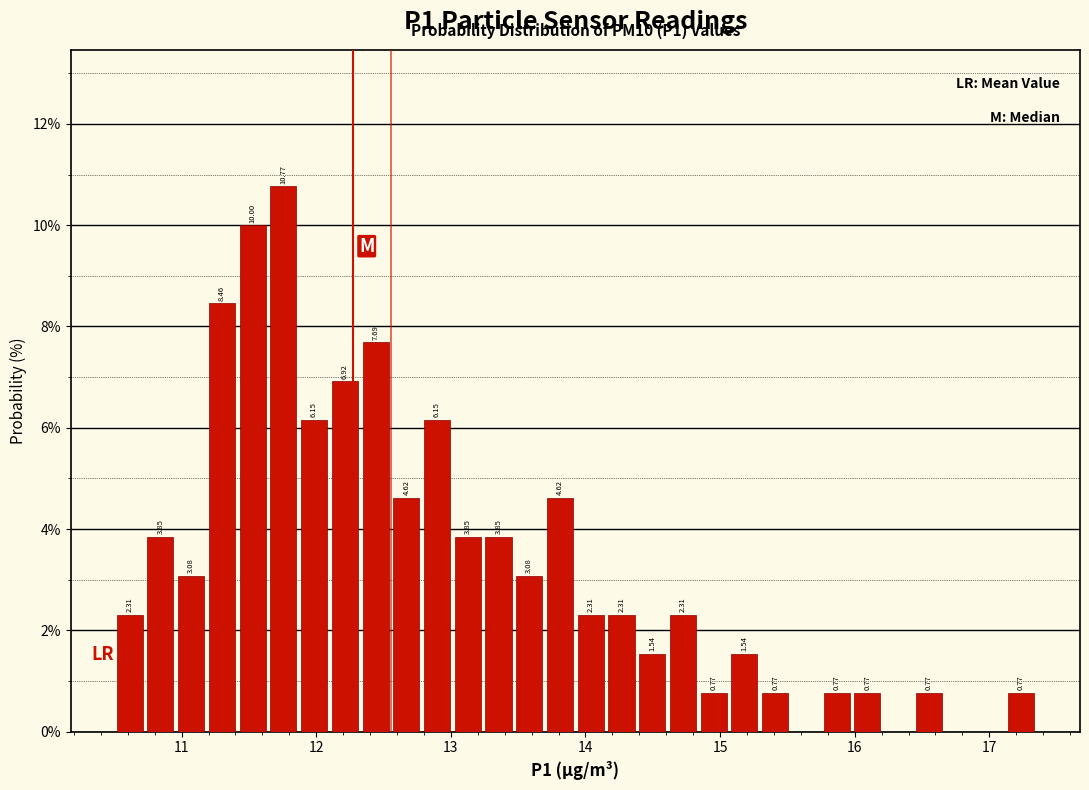

Read against the x-axis, roughly where is the centre of the tallest bar?

11.8